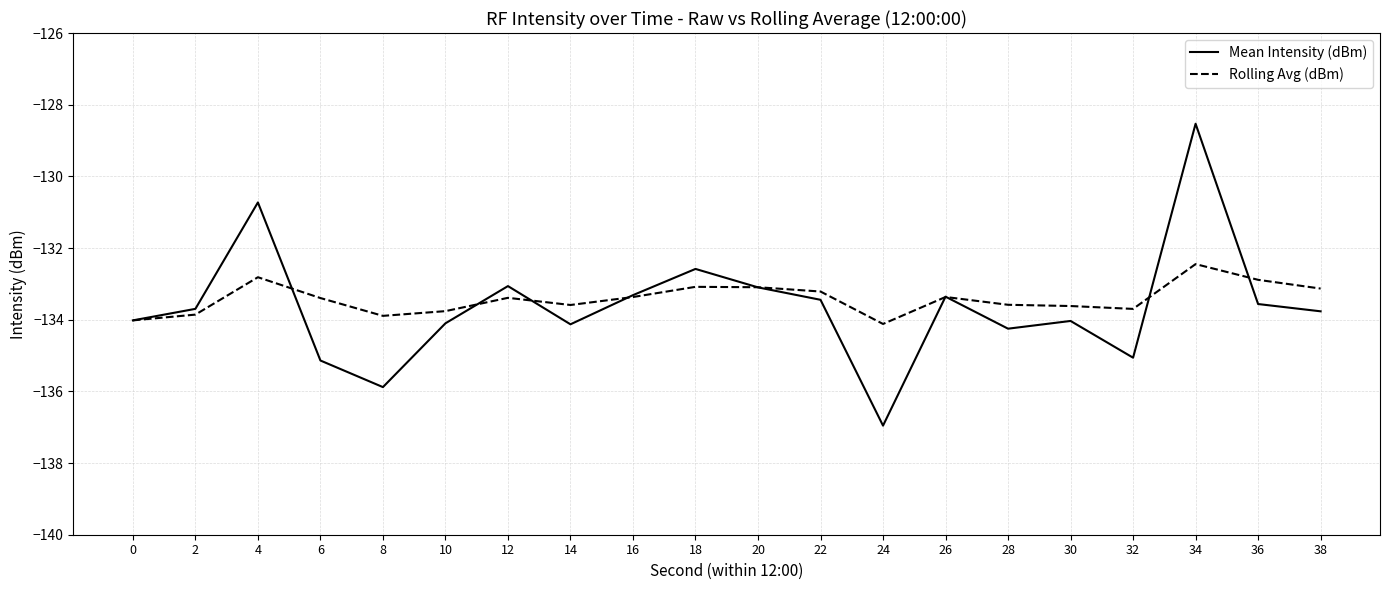

What is the approximate value of Rolling Avg (dBm) at 2?

-133.9